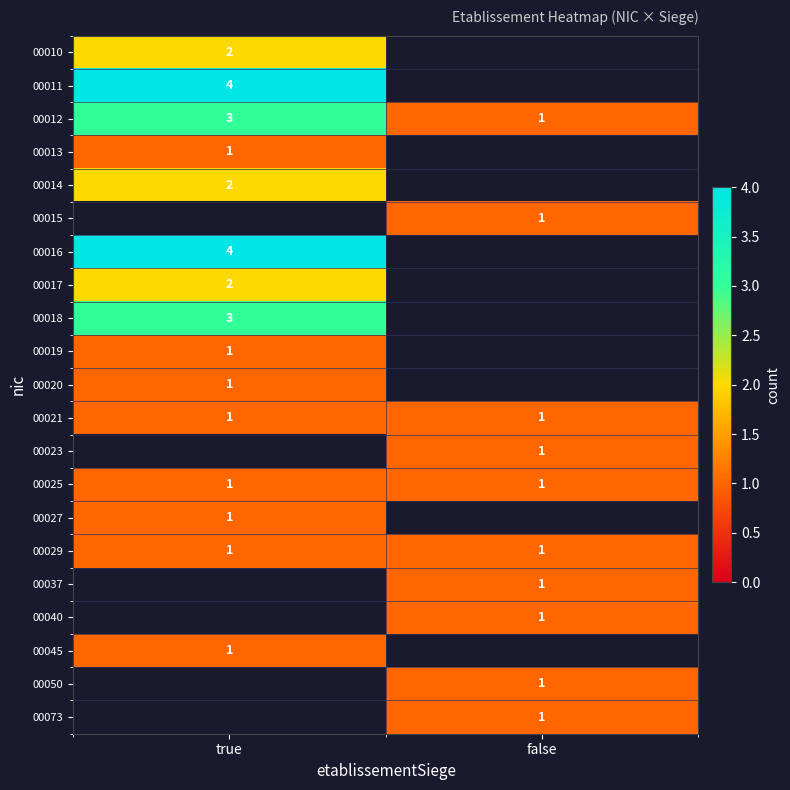

How many categories are shown in the chart?

2